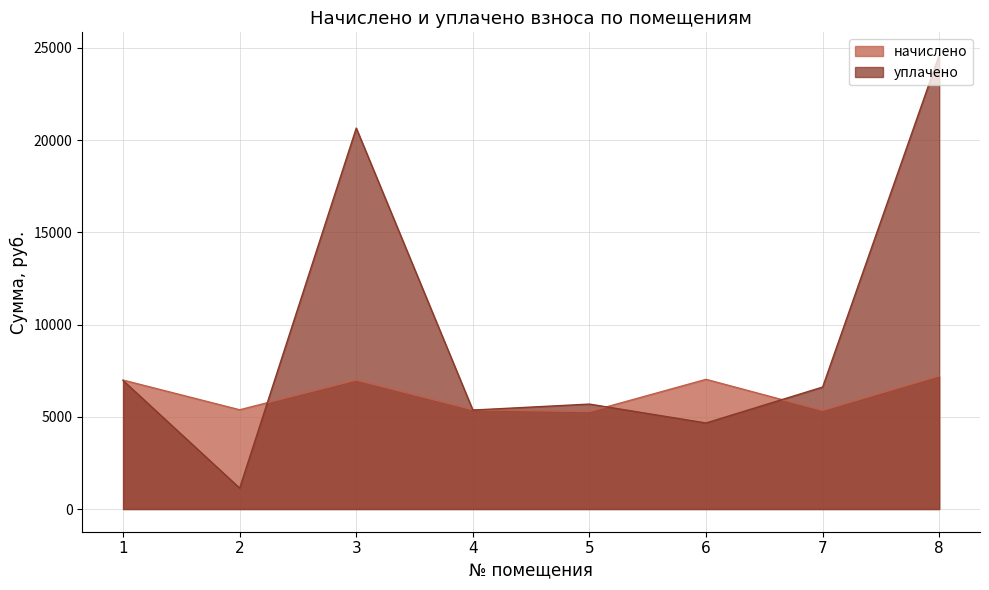

What is the sum of all уплачено values?

75693.3